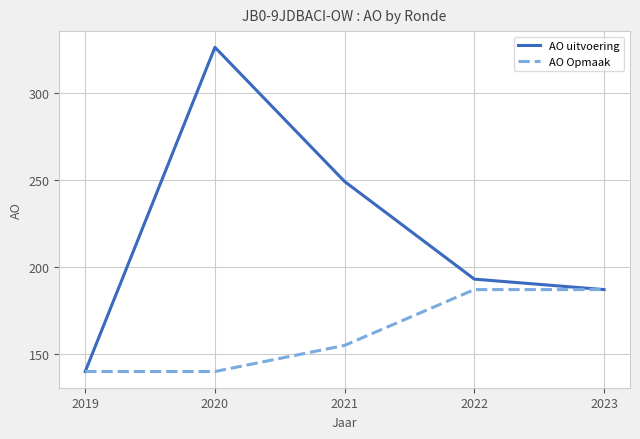

How many interior local peaks does the AO uitvoering series have?

1